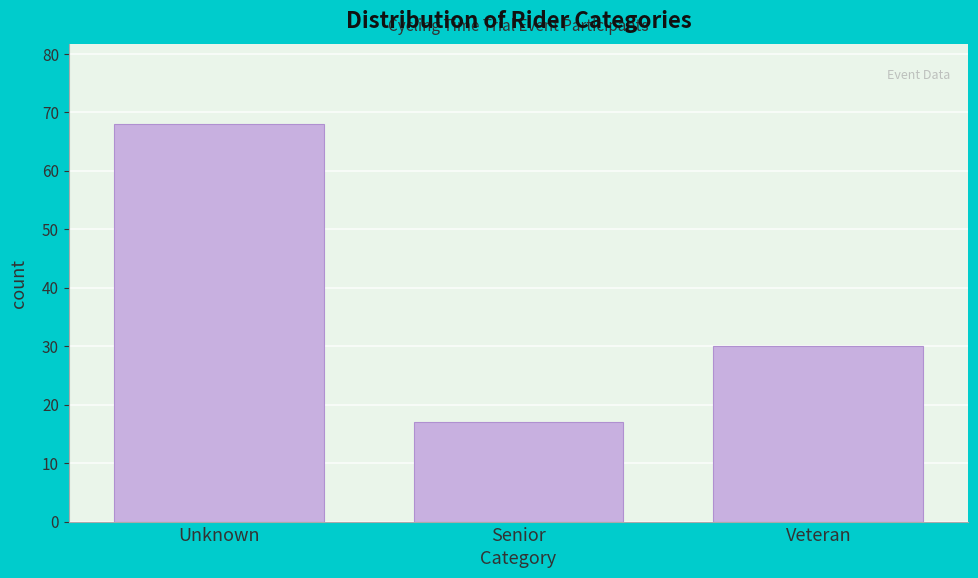

Reading left to right, list all the values displayed in this chart.

Unknown=68	Senior=17	Veteran=30